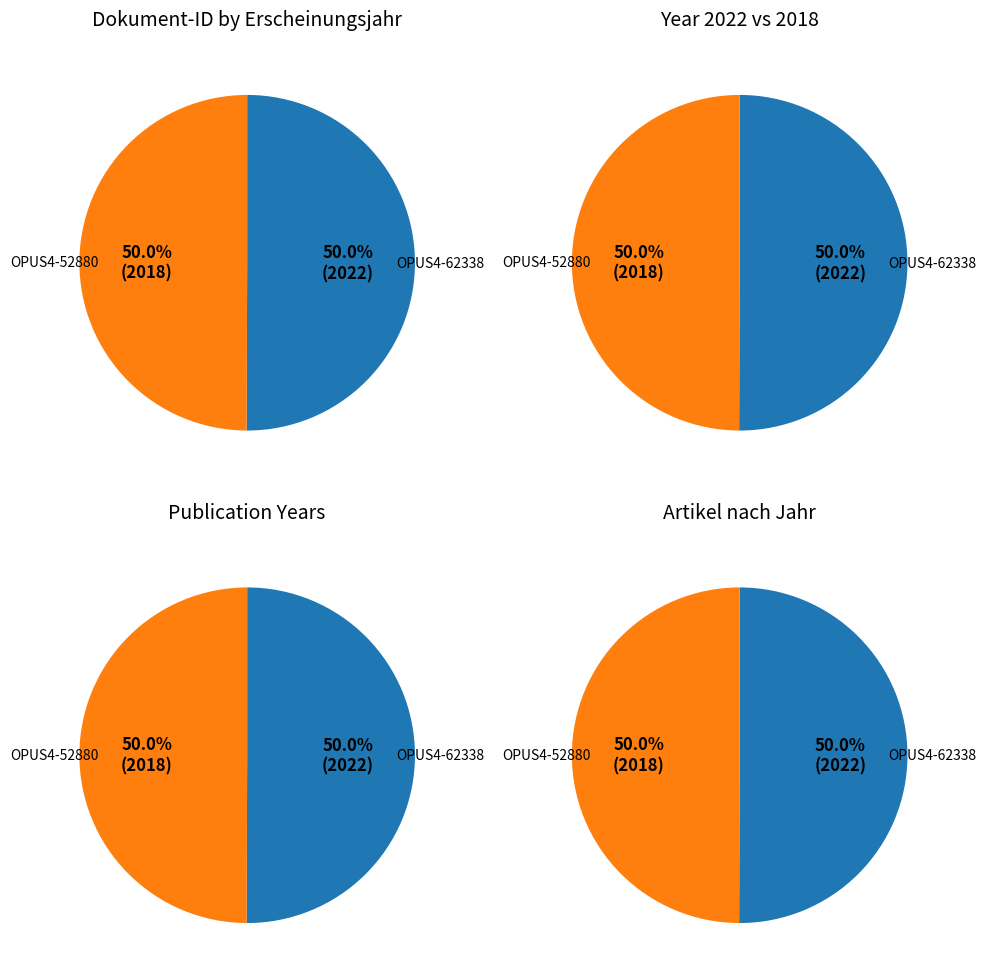

Which category has the smallest portion of the pie?

OPUS4-52880